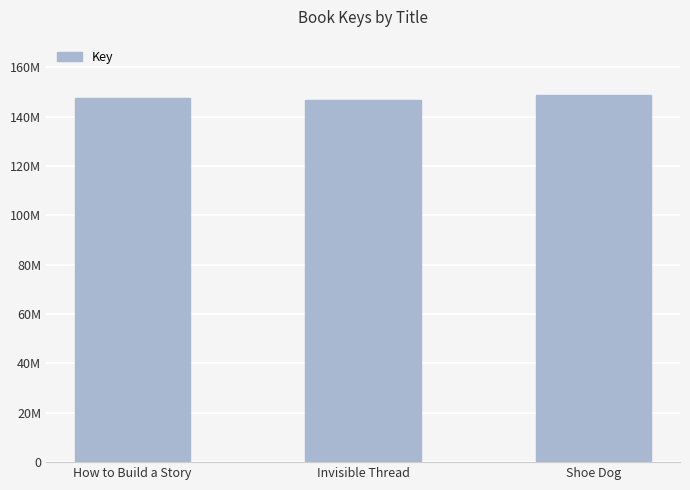

Rank the categories by value from lowest to highest.

Invisible Thread, How to Build a Story, Shoe Dog